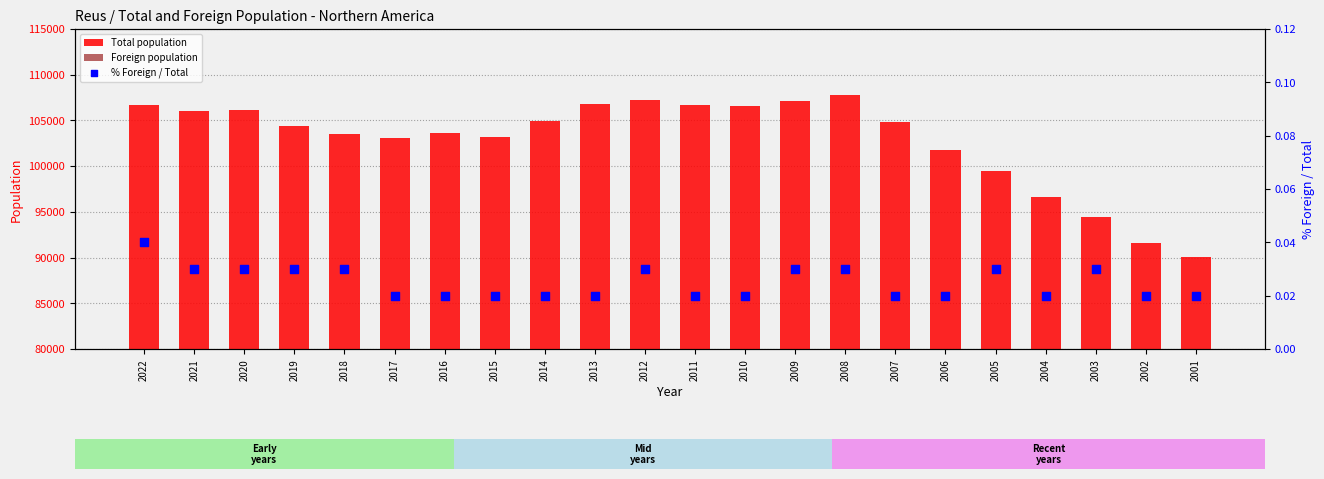

Which series reaches the maximum Y coordinate?

Total population